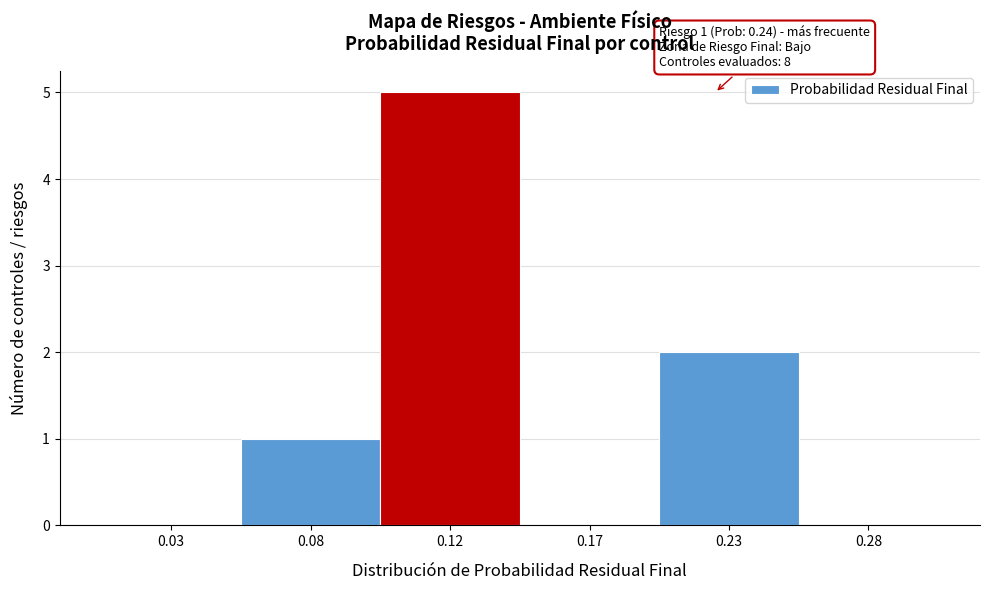

Reading left to right, list all the values displayed in this chart.

0.03=0	0.08=1	0.12=5	0.17=0	0.23=2	0.28=0